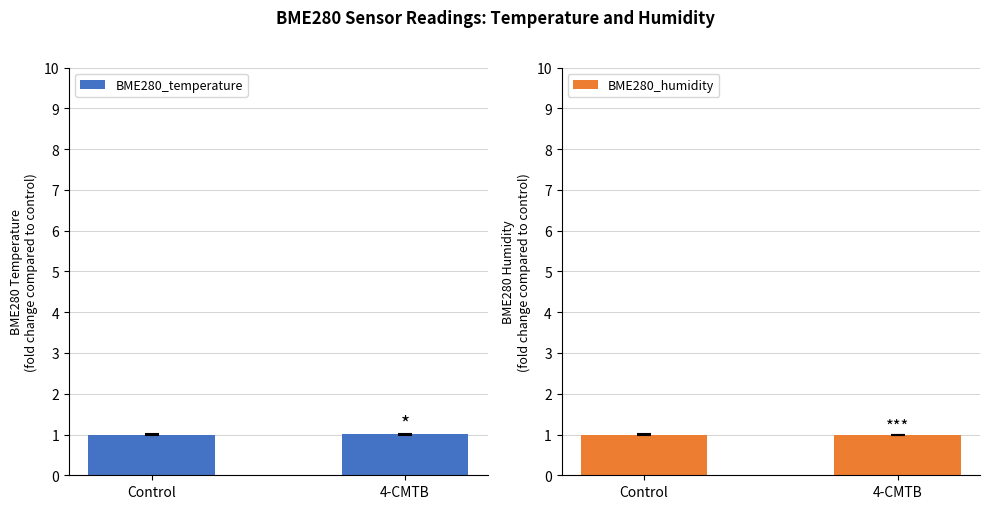

How many bars are there in total?

4